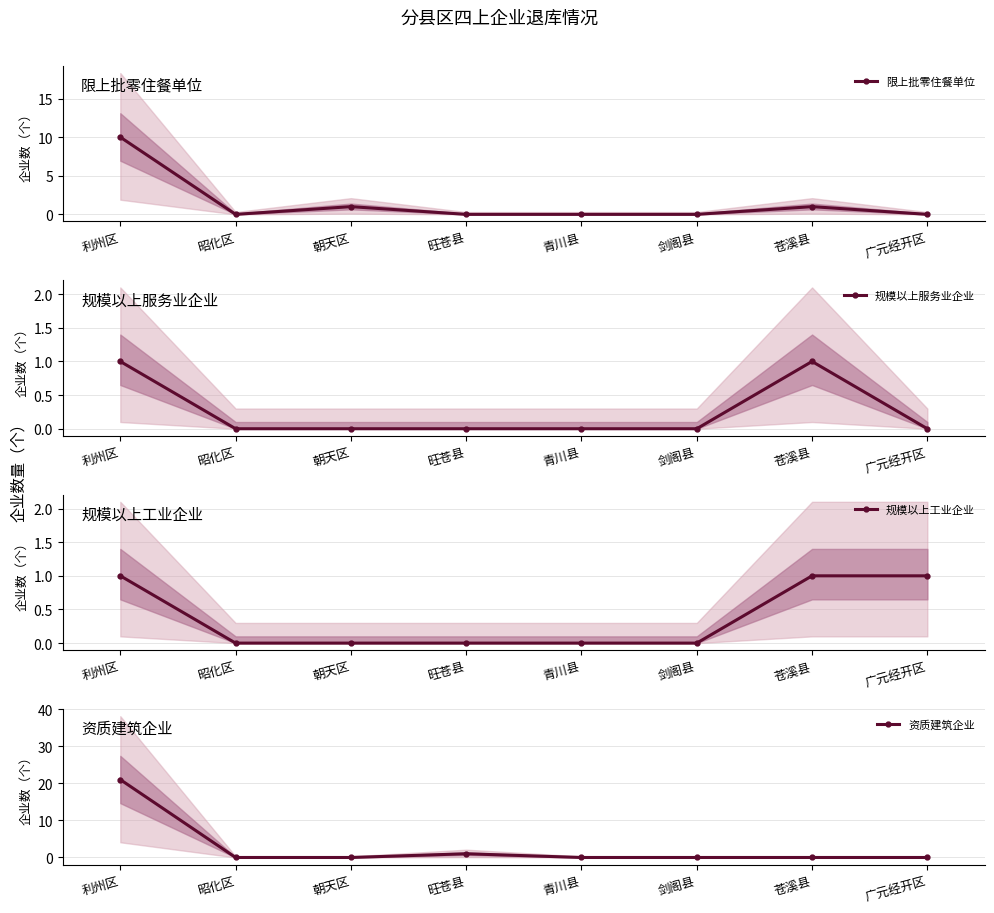

At which label does 规模以上服务业企业 reach its minimum?

昭化区